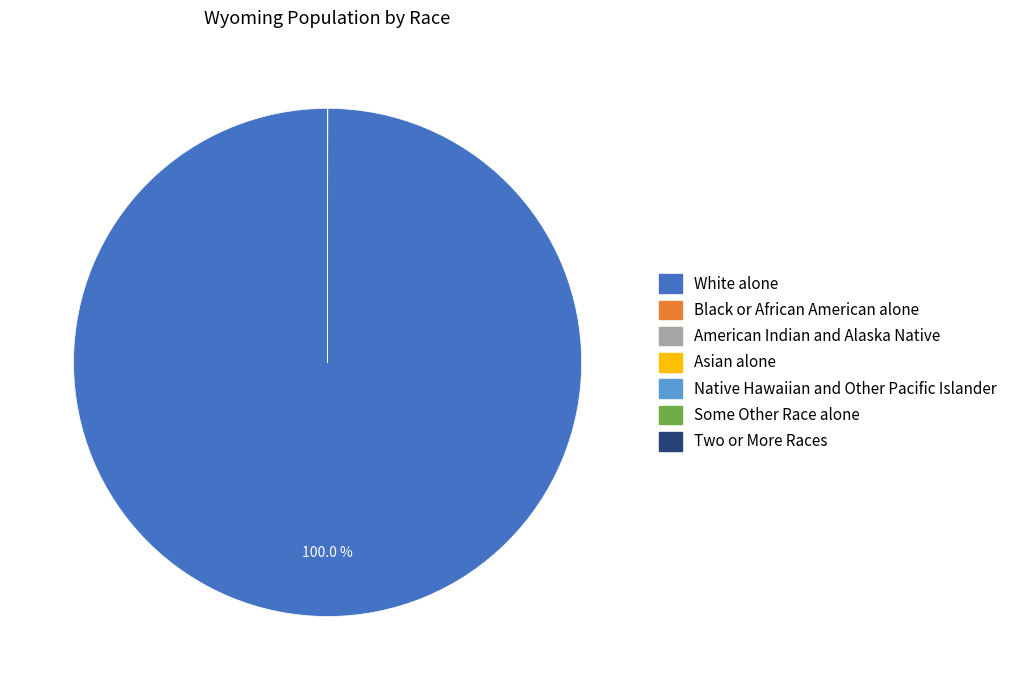

Which slice represents more than half of the pie?

White alone